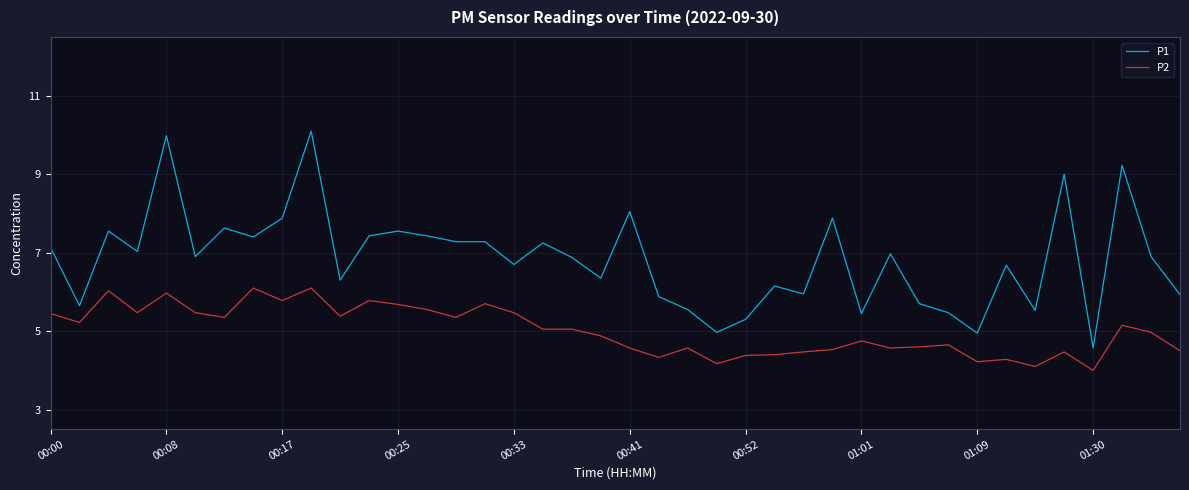

What is the minimum value shown in the chart?

4.0